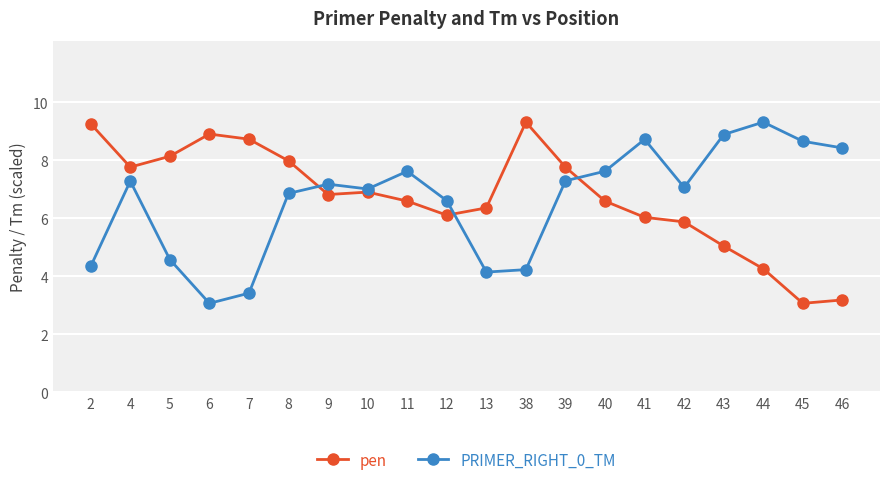

What is the spread (max minus min) of values at 4?

0.5